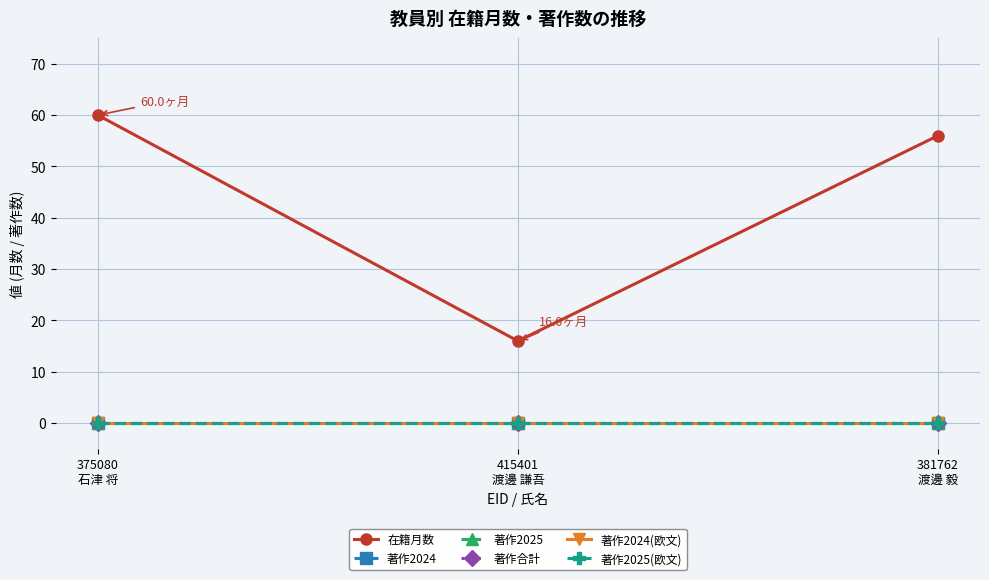

Does the chart have visible grid lines?

Yes